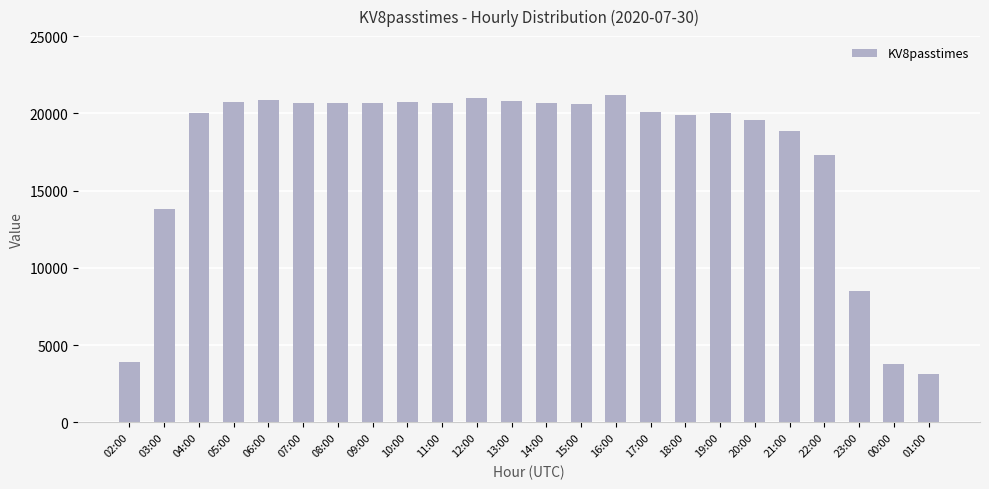

What is the sum of the values at 07:00 and 12:00?

41611